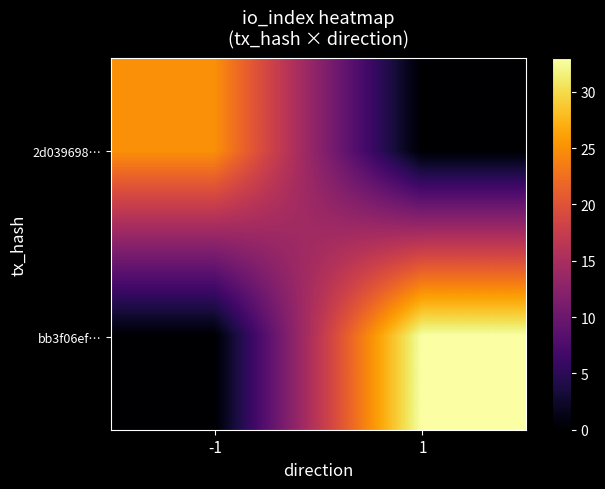

Reading right to left, transcribe all the data shown in this chart.

2d039698…: 1=0	-1=25
bb3f06ef…: 1=33	-1=0